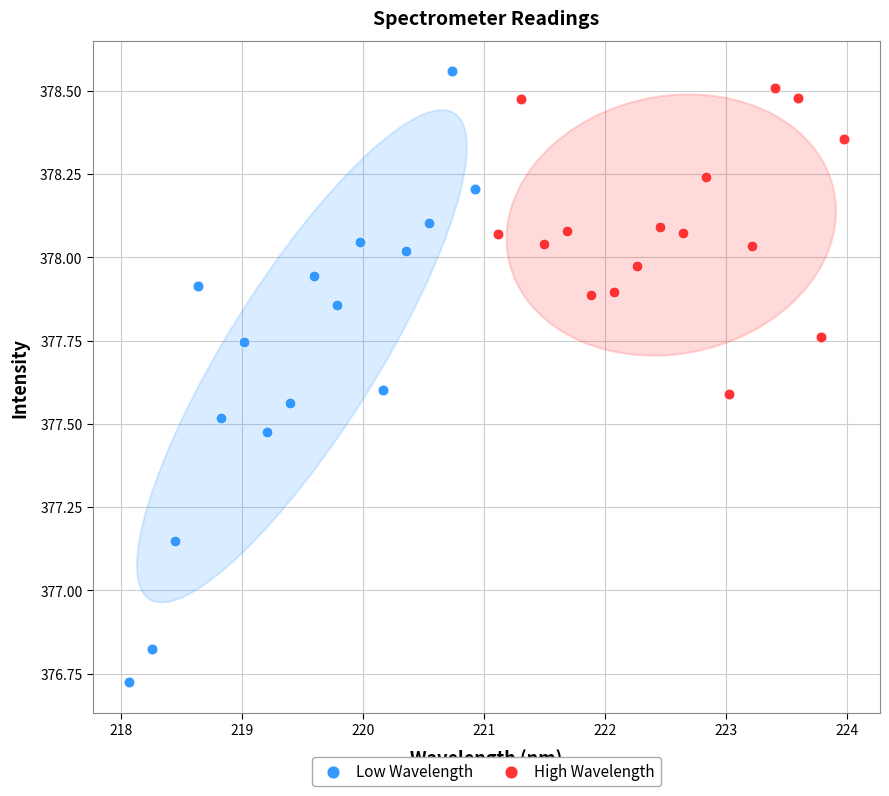

Which series reaches the maximum Y coordinate?

Low Wavelength